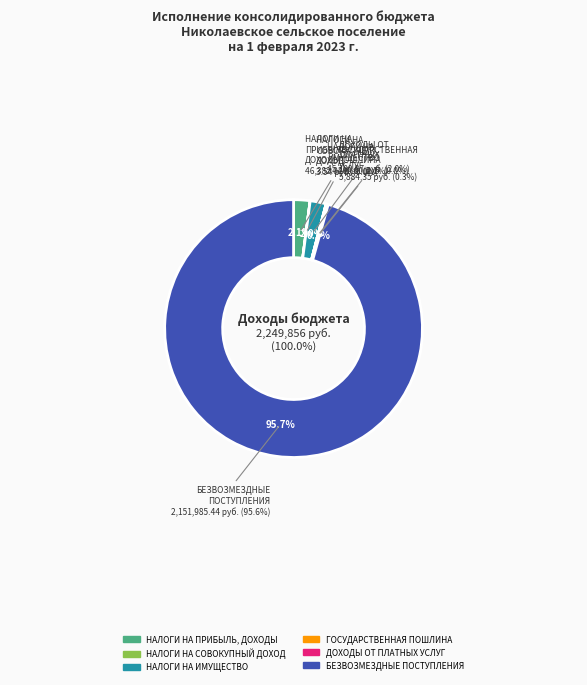

Is there a majority slice in this chart?

Yes